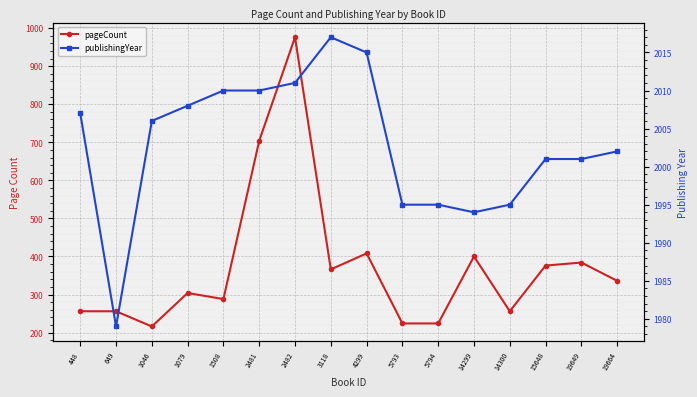

Is it true that pageCount equals 288 at 1508?

True